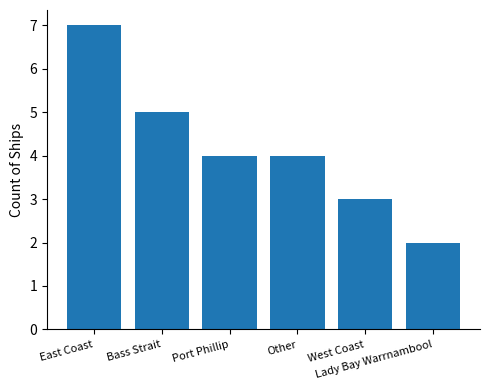

Approximately how many times larger is the value at Lady Bay Warrnambool compared to East Coast?

0.3